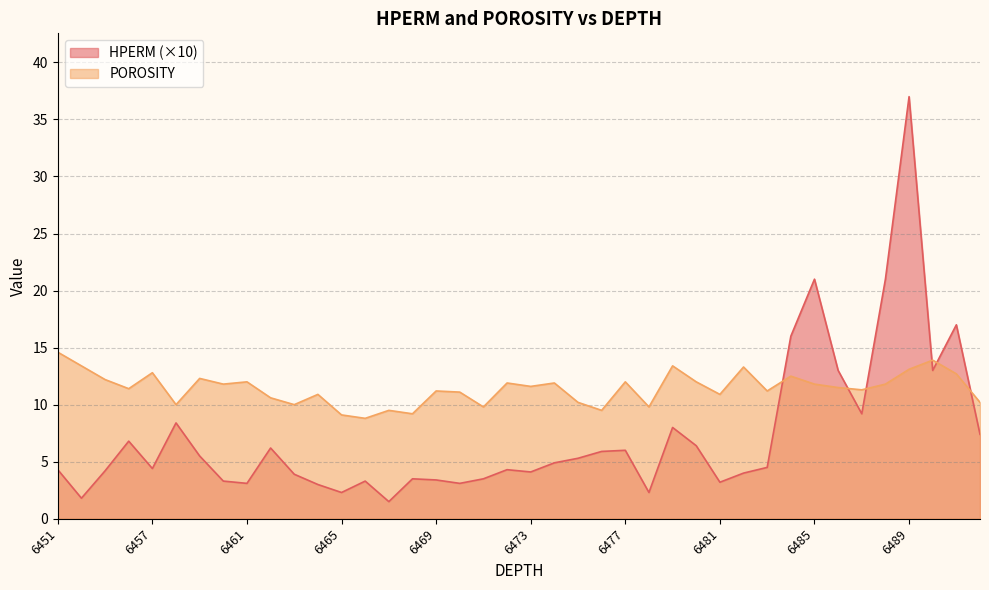

List the series in order of their peak value, lowest first.

POROSITY, HPERM (×10)